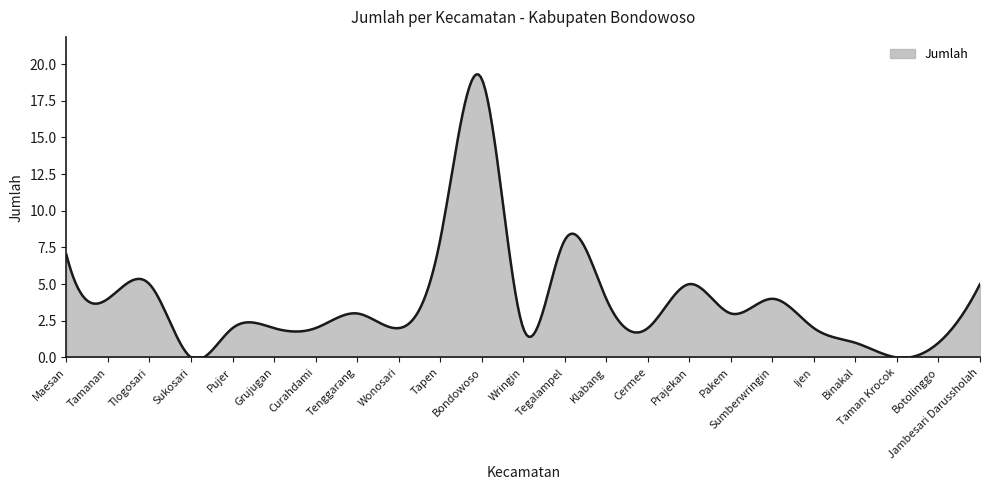

What is the greatest value displayed?

19.3